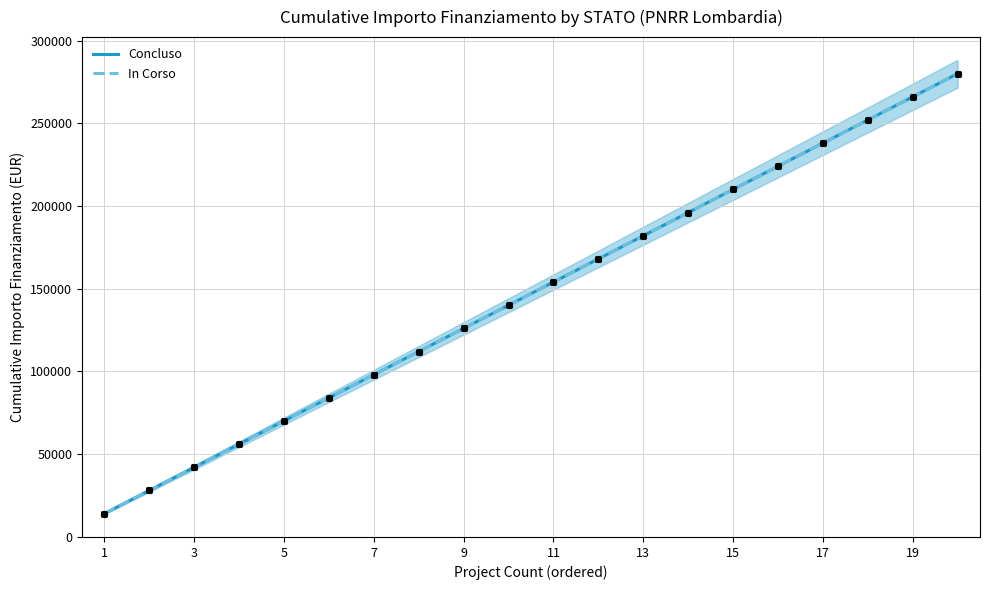

Which series has the widest spread of Y values?

Concluso